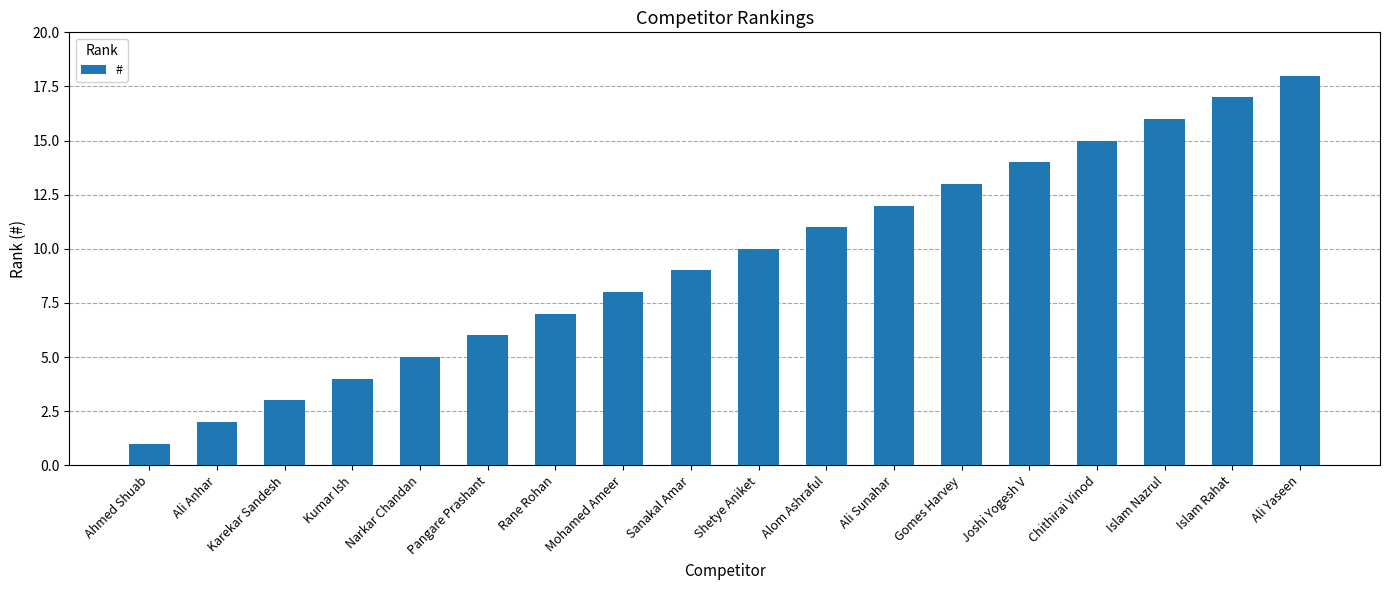

Which label corresponds to the largest value in the chart?

Ali Yaseen